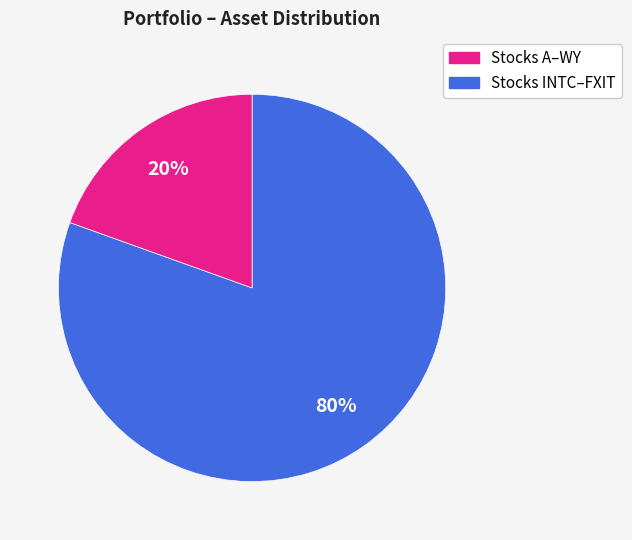

Does any single category account for the majority?

Yes